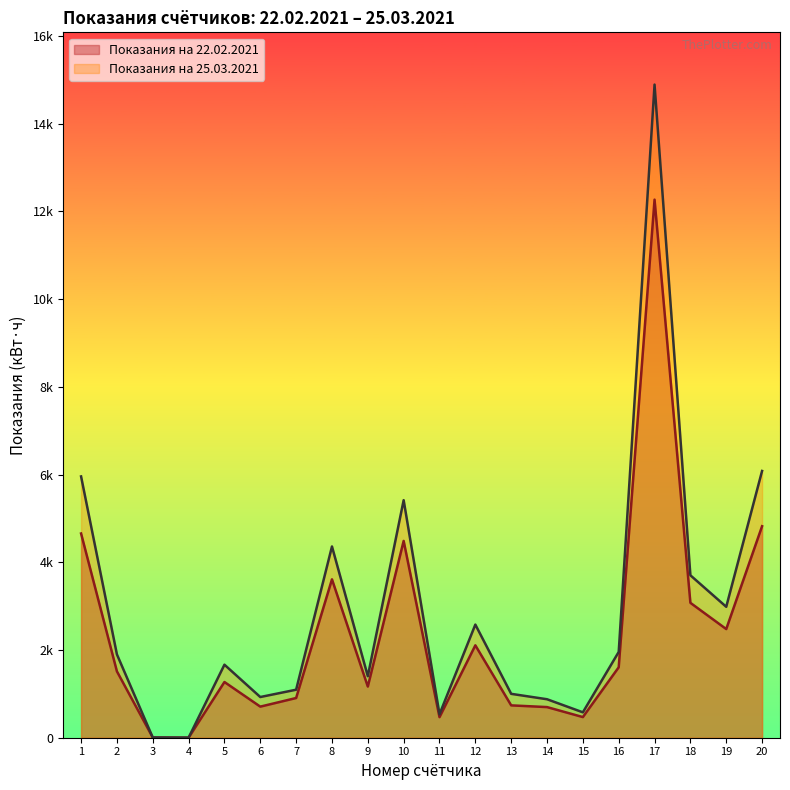

What is the difference between the maximum and second lowest values in the Показания на 22.02.2021 series?

12262.0